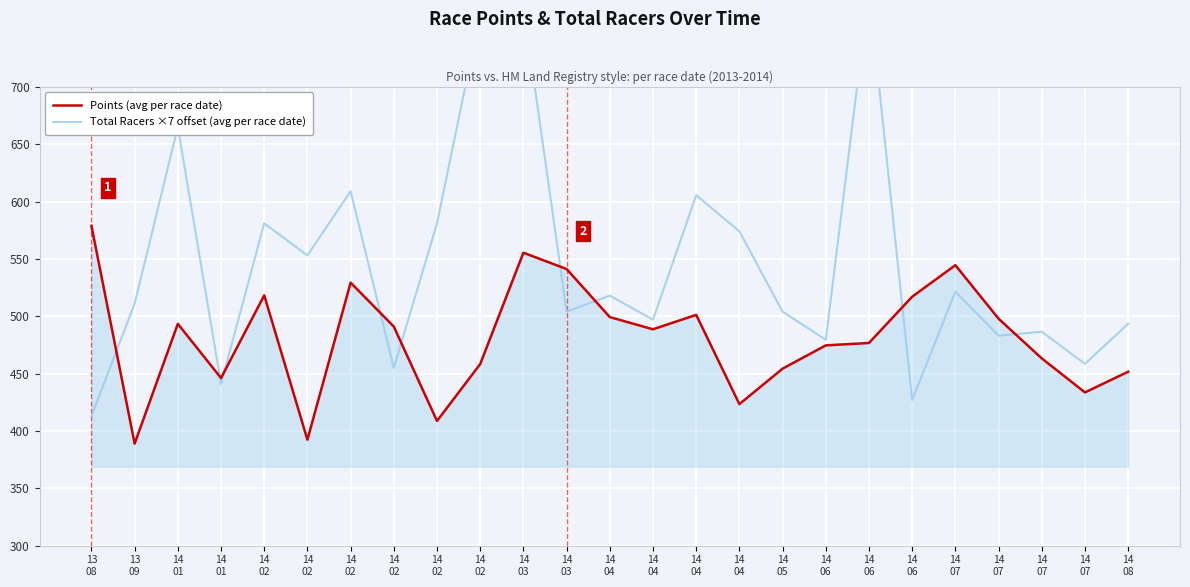

What is the sum of all Total Racers ×7 offset (avg per race date) values?

13678.0